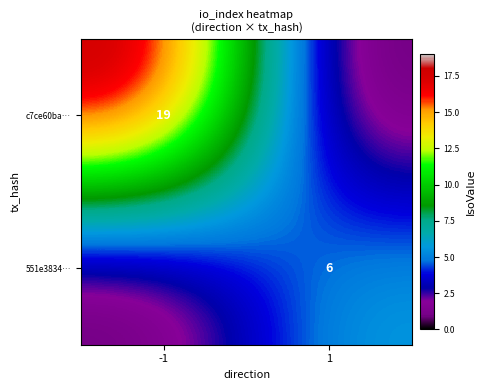

The value of 551e3834… at 1 is 9. True or false?

False